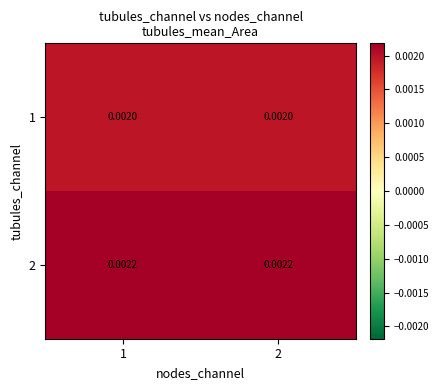

Is the value of 2 at 1 greater than the value of 1 at 2?

Yes